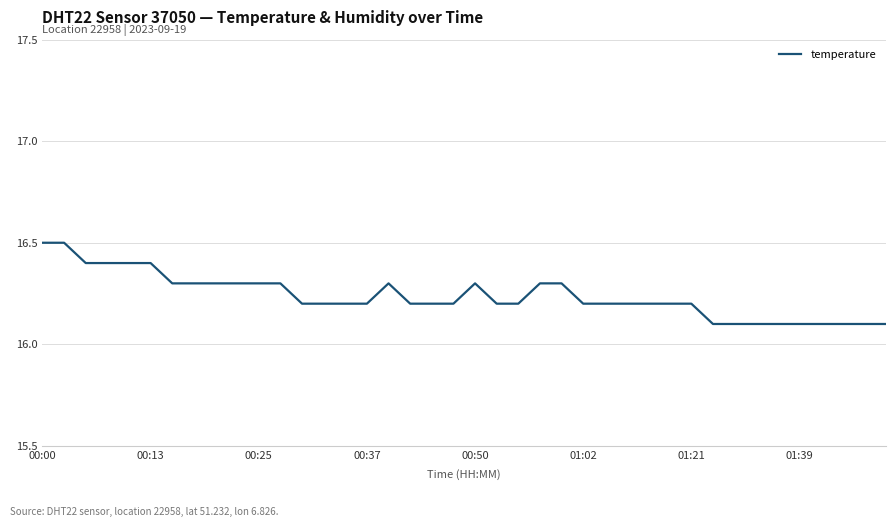

What is the minimum value shown in the chart?

16.1